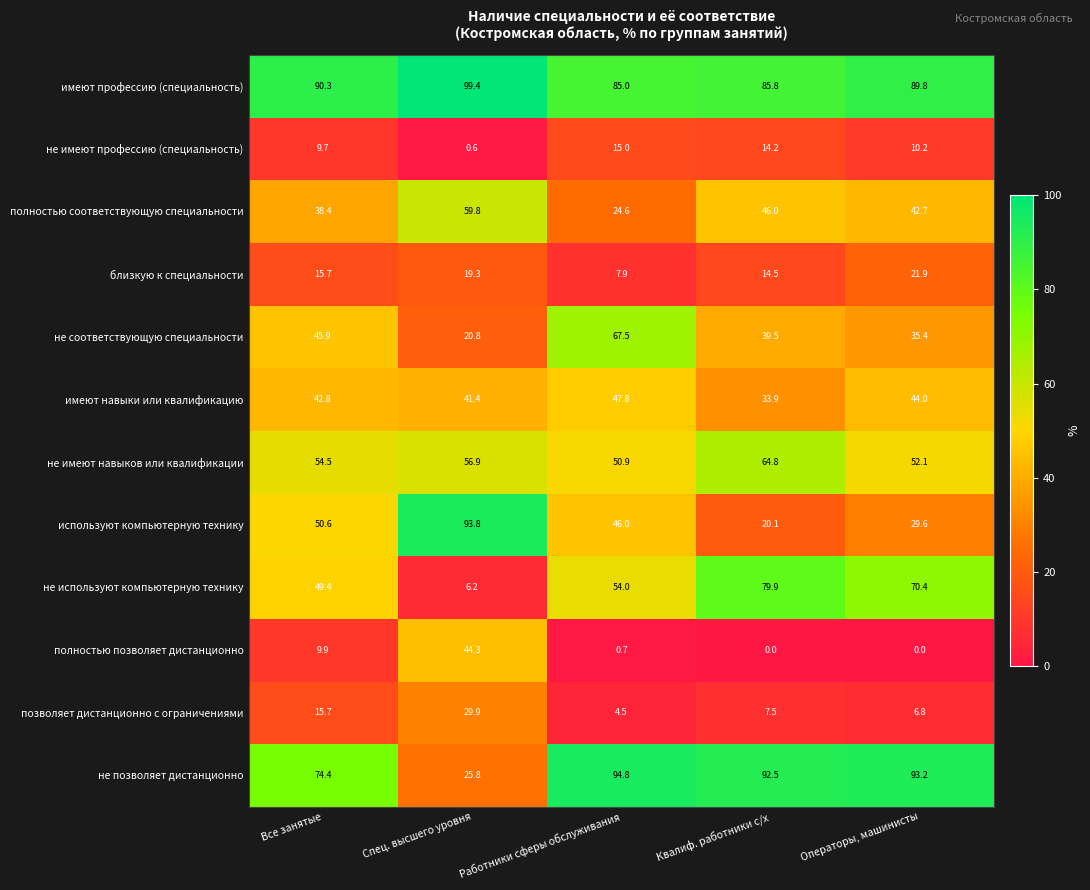

The имеют навыки или квалификацию series shows 44.0 at Операторы, машинисты. True or false?

True